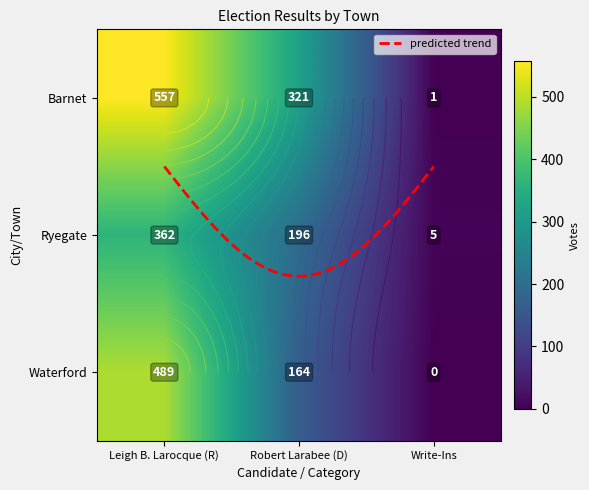

Reading right to left, list all the values displayed in this chart.

Barnet: 1	321	557
Ryegate: 5	196	362
Waterford: 0	164	489